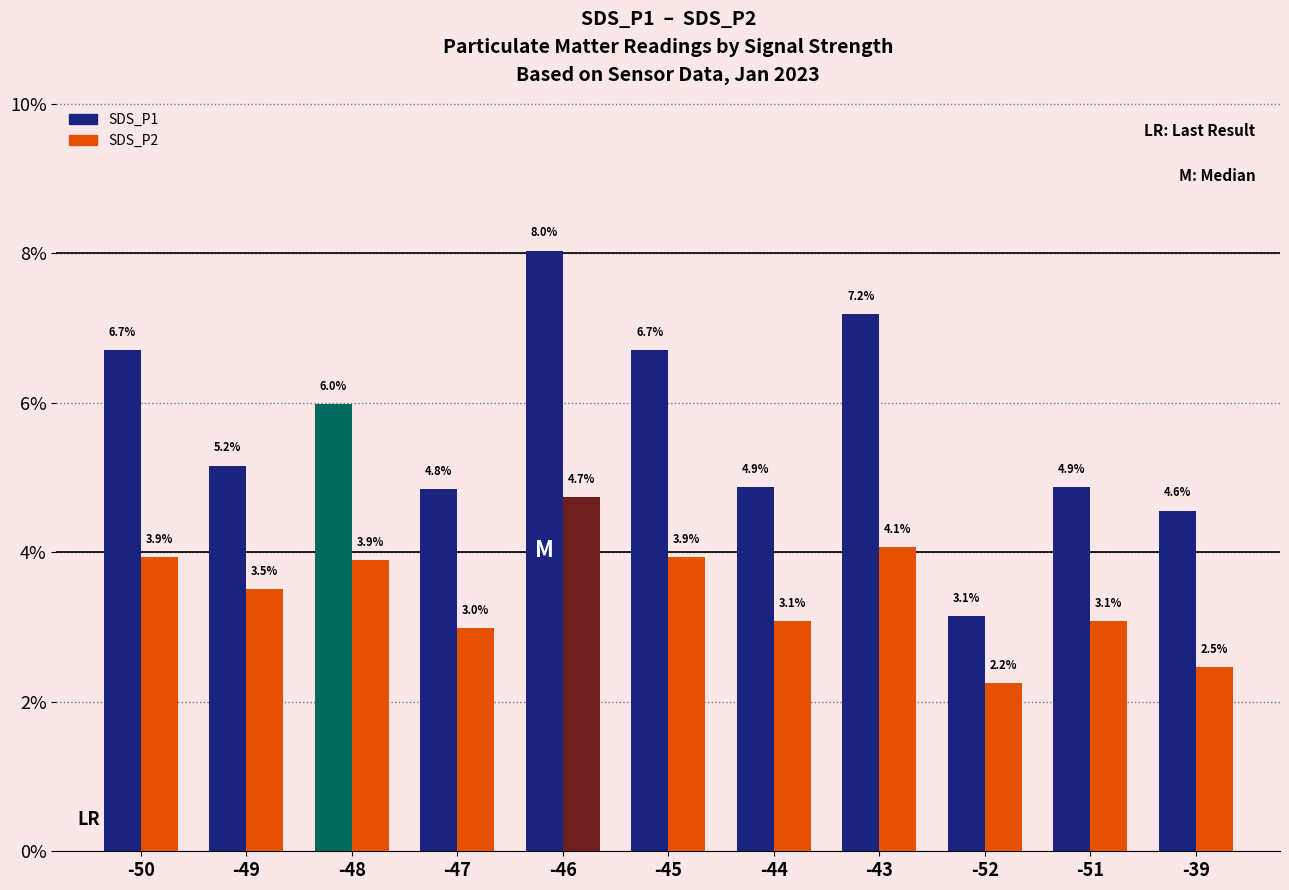

Where does the SDS_P2 series first go above 3?

-50